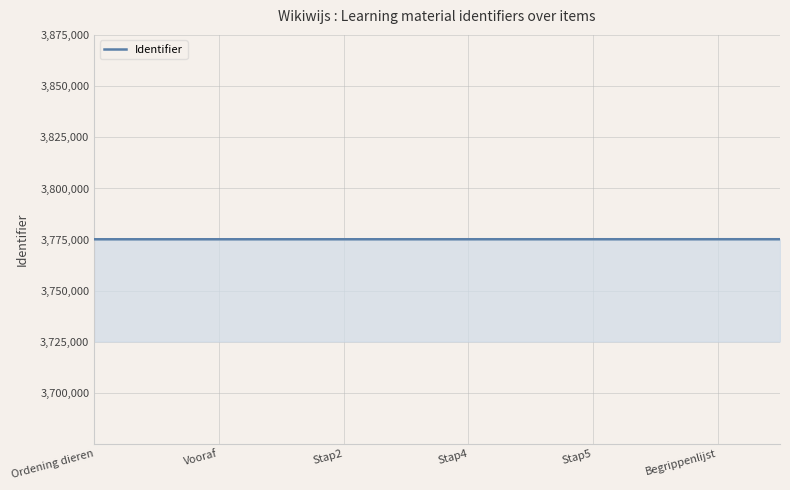

Does the chart have visible grid lines?

Yes